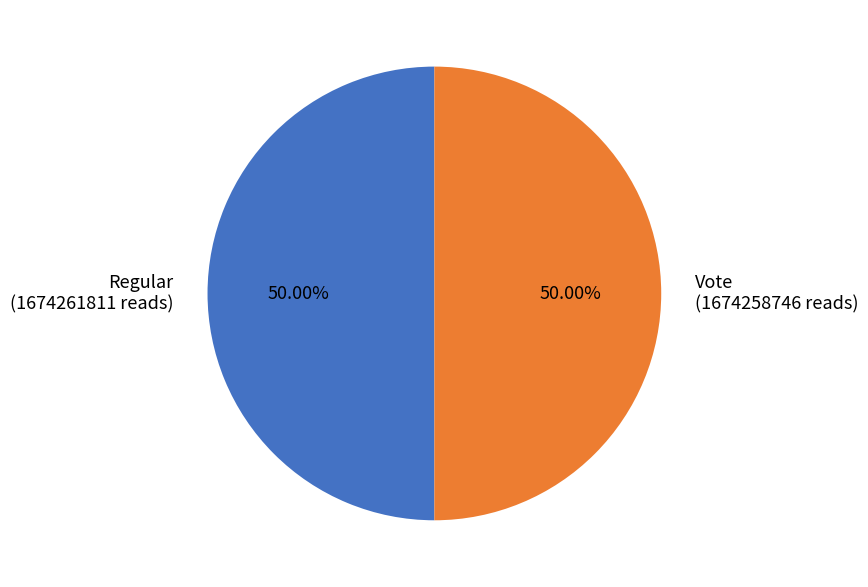

Count the number of slices in the pie.

2